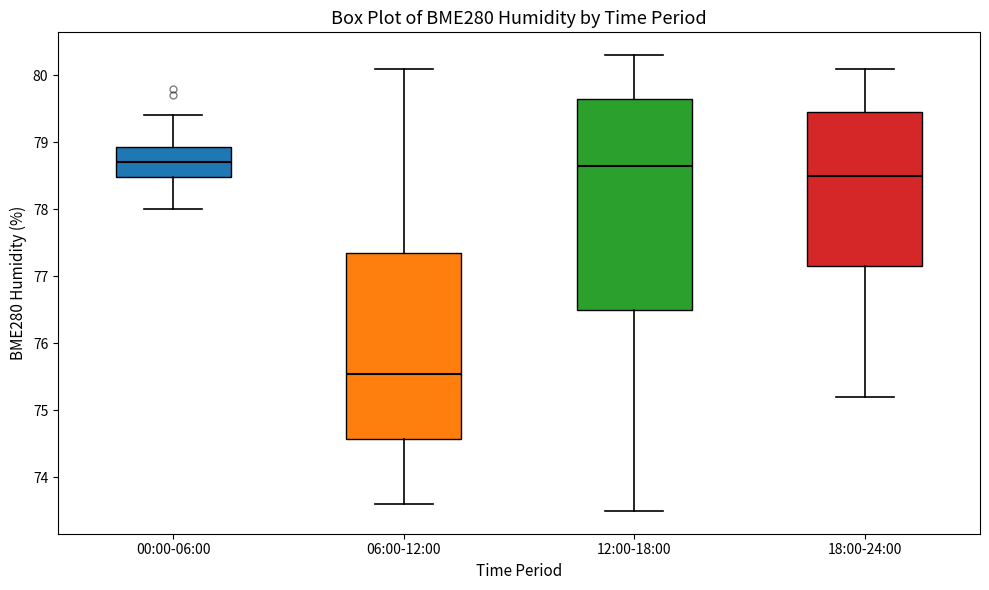

Reading left to right, transcribe this box plot: for each box, give where its median line is, the range the box spans, and where its two whiskers end, as read against the y-axis. The values are not printed on the chart, so give them approximately, as read against the axis.

00:00-06:00: median 78.7, box 78.5 to 78.9, whiskers 78.0 to 79.4
06:00-12:00: median 75.6, box 74.6 to 77.4, whiskers 73.6 to 80.1
12:00-18:00: median 78.7, box 76.5 to 79.7, whiskers 73.5 to 80.3
18:00-24:00: median 78.5, box 77.2 to 79.5, whiskers 75.2 to 80.1